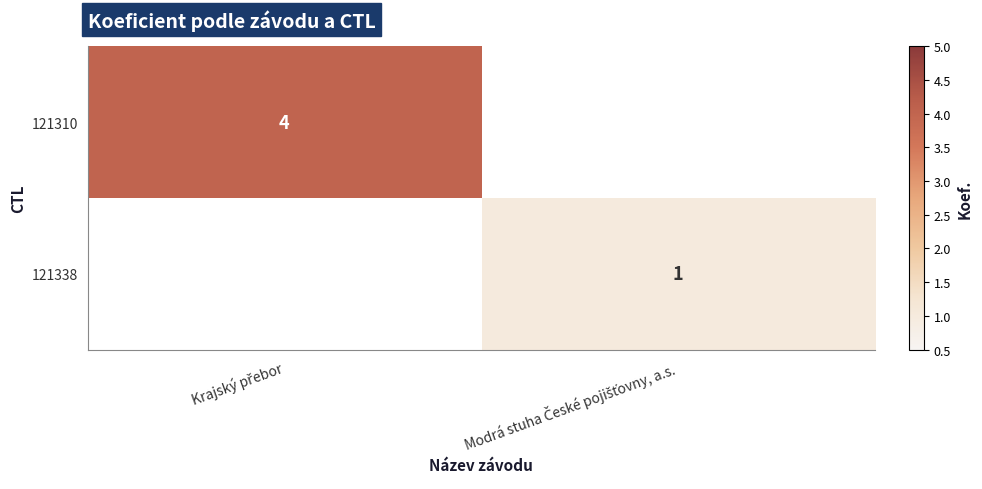

Which series has the largest range (max minus min)?

121310